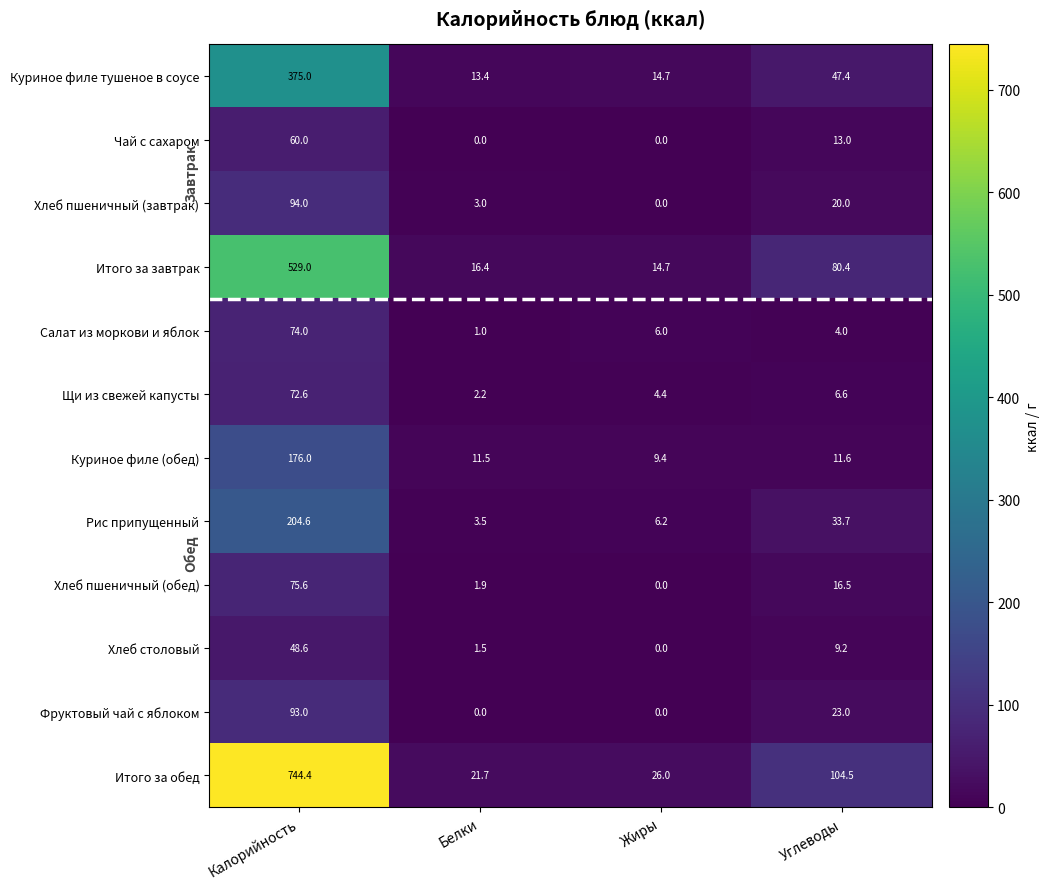

What is the sum of the Щи из свежей капусты values at Жиры and Углеводы?

11.0